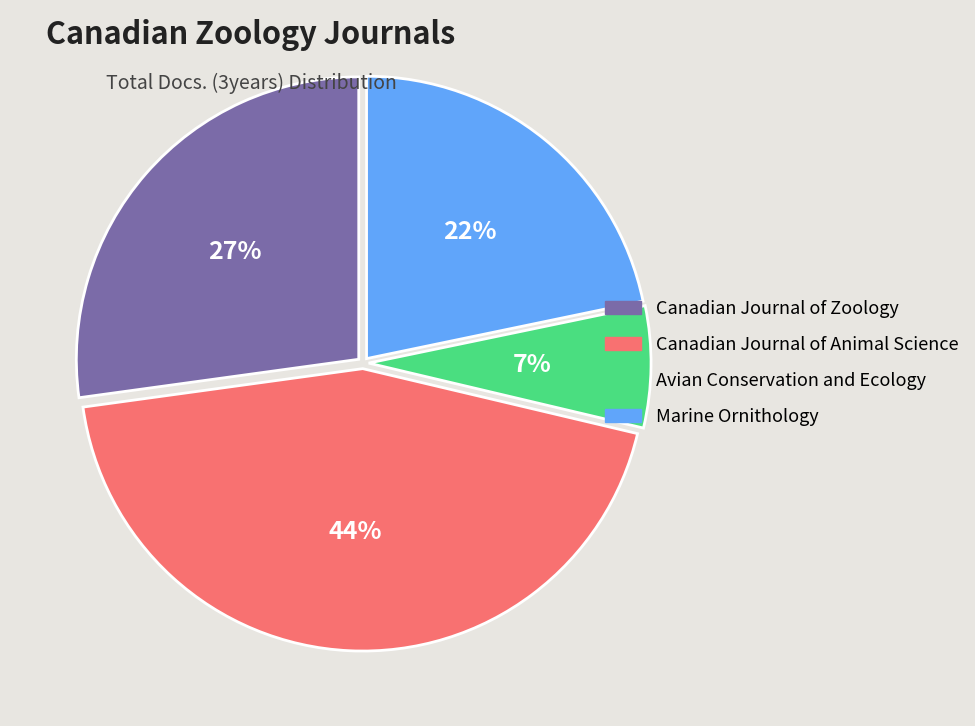

Rank the categories by value from lowest to highest.

Avian Conservation and Ecology, Marine Ornithology, Canadian Journal of Zoology, Canadian Journal of Animal Science